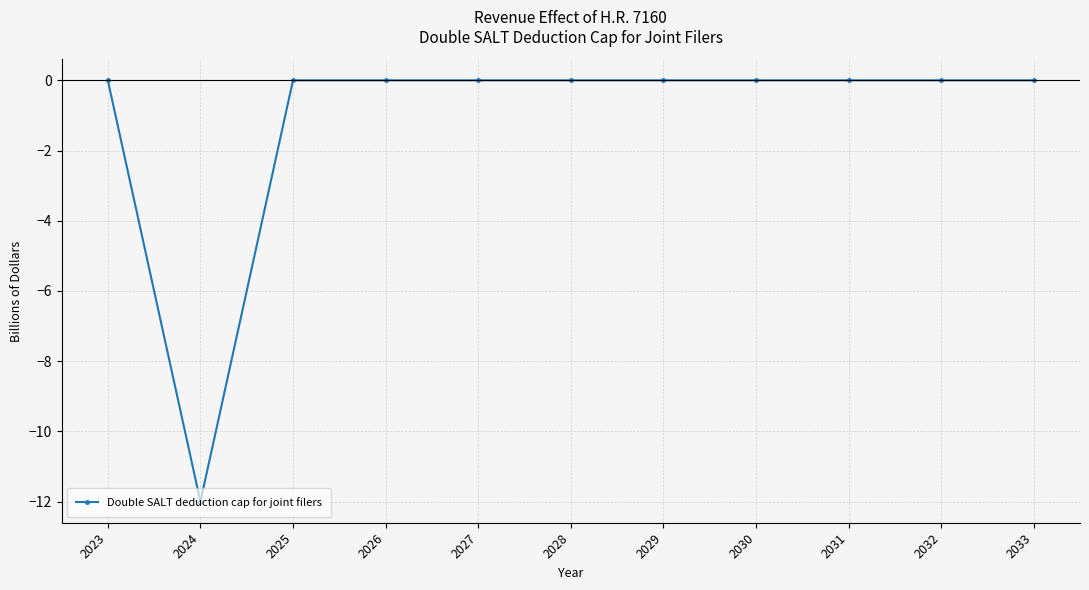

Is this an area chart (filled region under the line)?

No